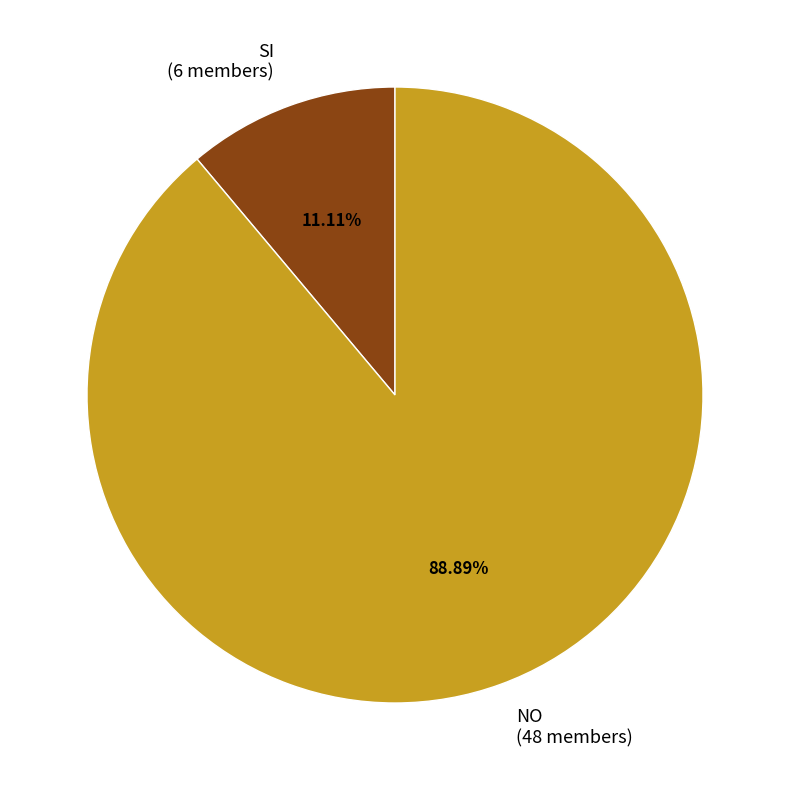

Does any single category account for the majority?

Yes